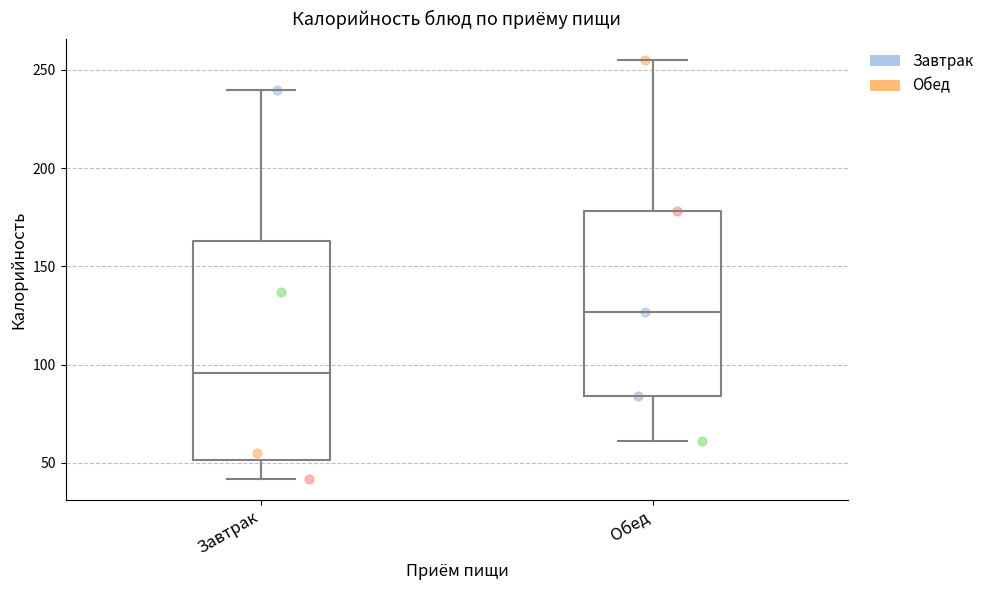

Reading left to right, transcribe this box plot: for each box, give where its median line is, the range the box spans, and where its two whiskers end, as read against the y-axis. The values are not printed on the chart, so give them approximately, as read against the axis.

Завтрак: median 95, box 50 to 165, whiskers 40 to 240
Обед: median 125, box 85 to 180, whiskers 60 to 255